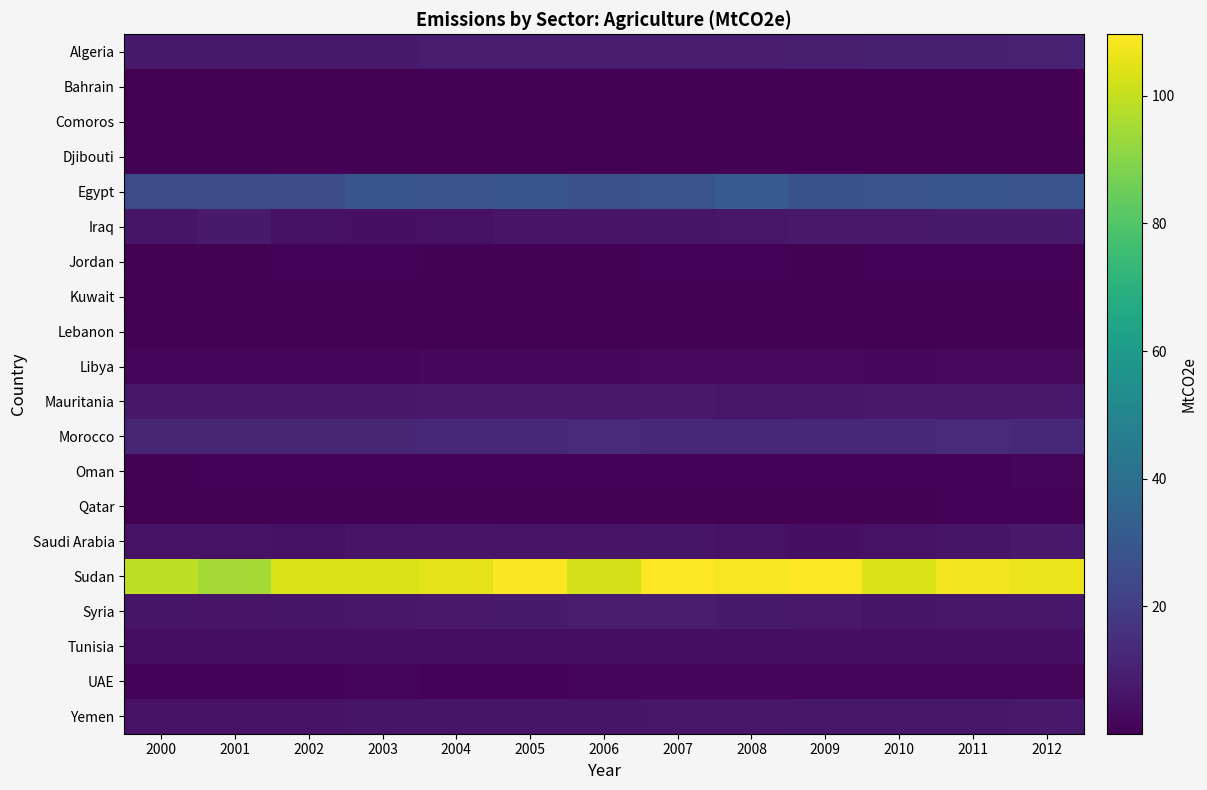

Rank the series by their maximum value, from highest to lowest.

Sudan, Egypt, Morocco, Algeria, Syria, Iraq, Saudi Arabia, Mauritania, Yemen, Tunisia, Libya, UAE, Oman, Qatar, Jordan, Lebanon, Kuwait, Djibouti, Comoros, Bahrain